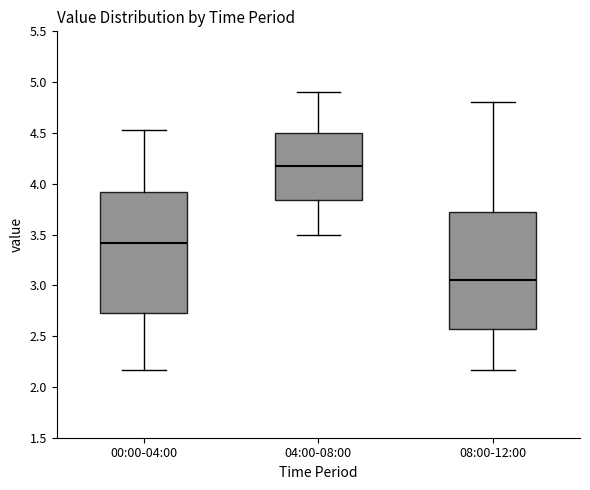

Where does the upper whisker of the box for 04:00-08:00 end on the y-axis? The values are not printed on the chart, so give them approximately, as read against the axis.

4.90